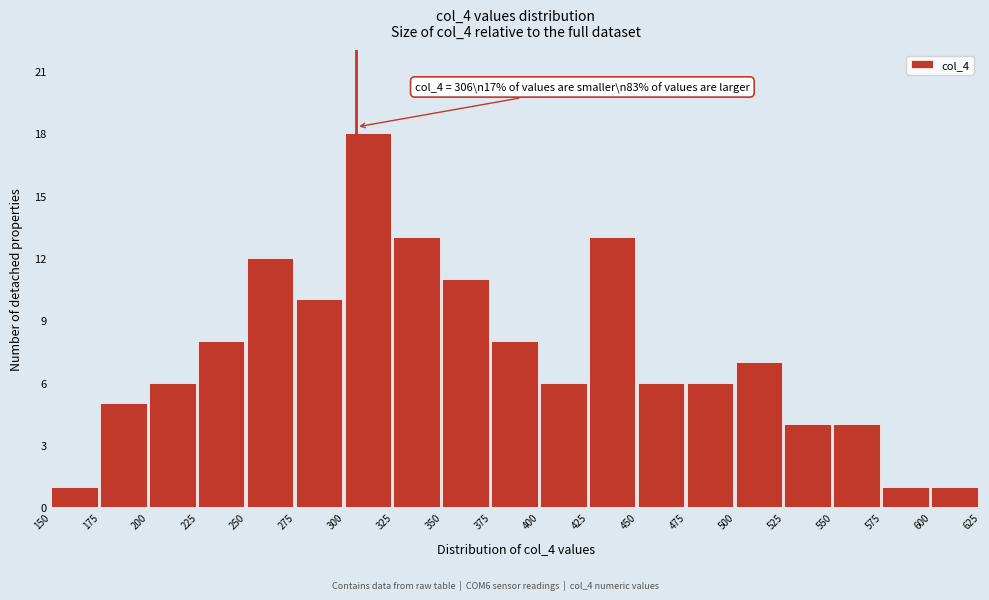

Over which range of the x-axis is the bar tallest?

300 to 325